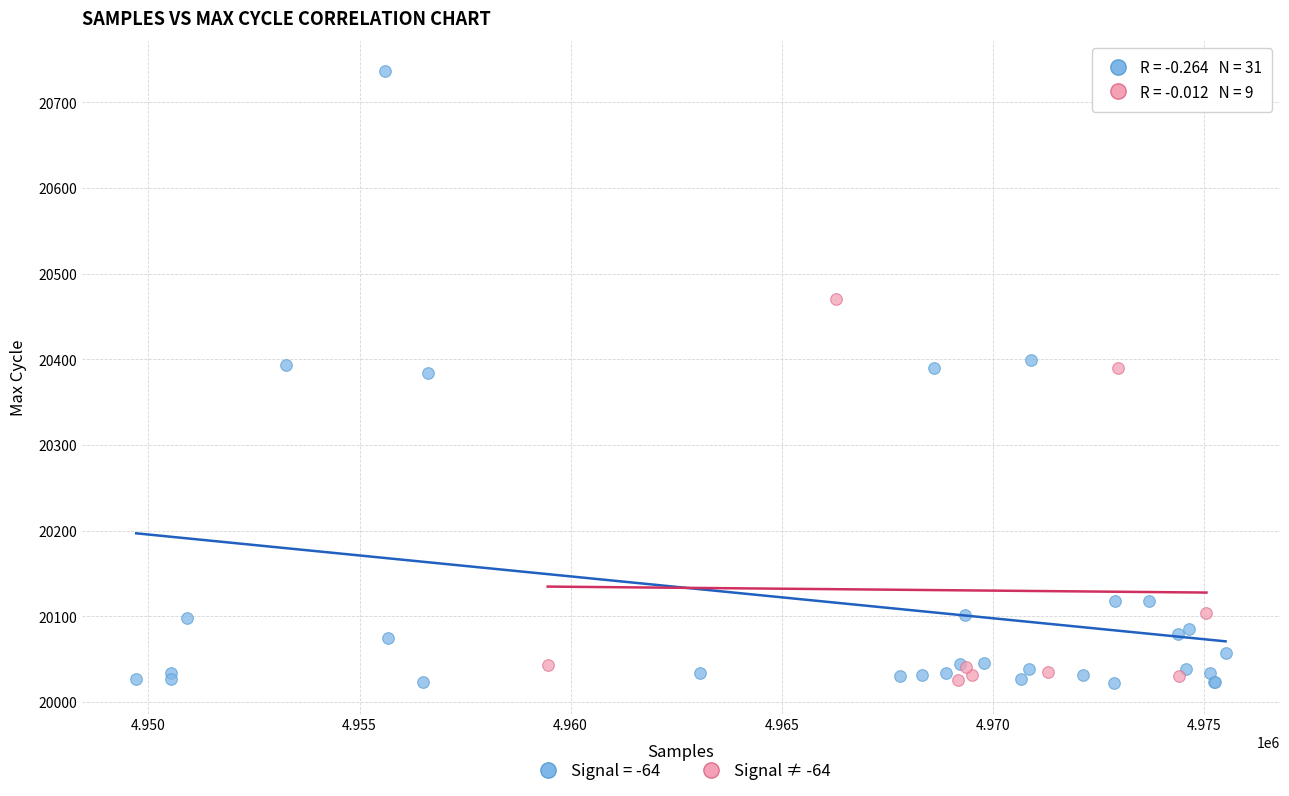

Which series reaches the maximum Y coordinate?

Signal = -64